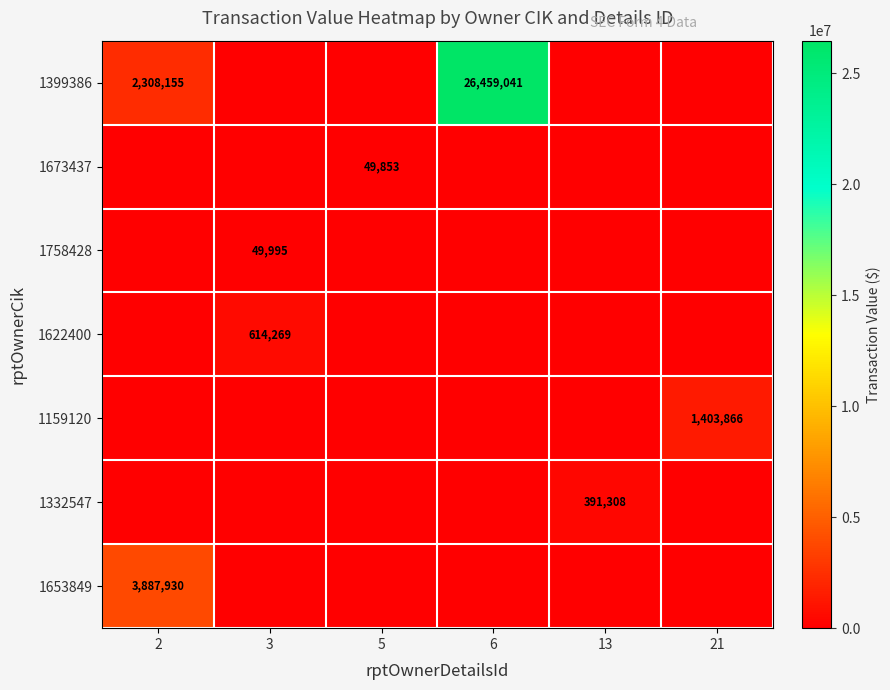

How many values in 1399386 are above zero?

2